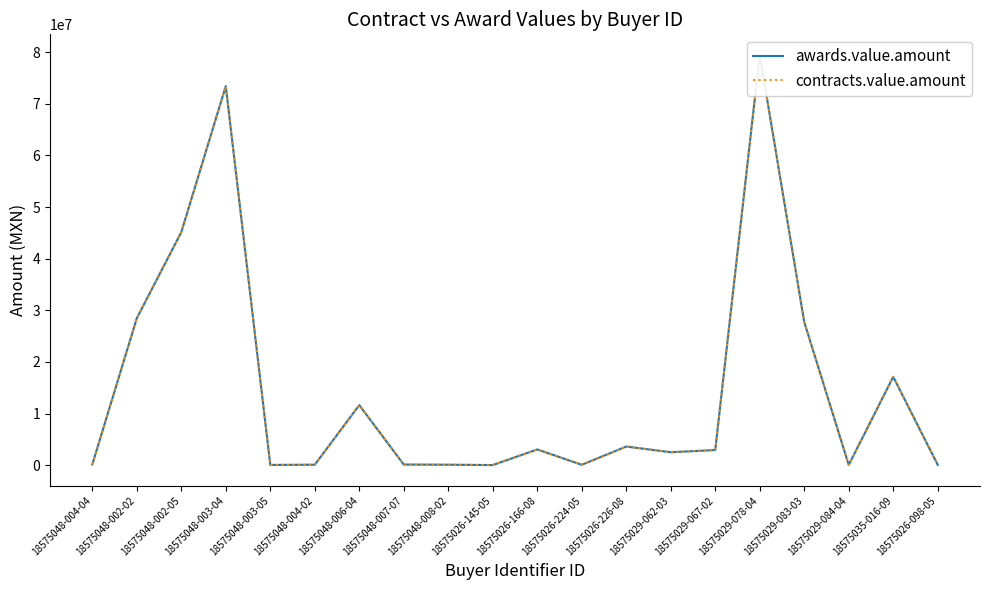

At 18575048-003-04, list the series in order from largest to smallest.

awards.value.amount, contracts.value.amount